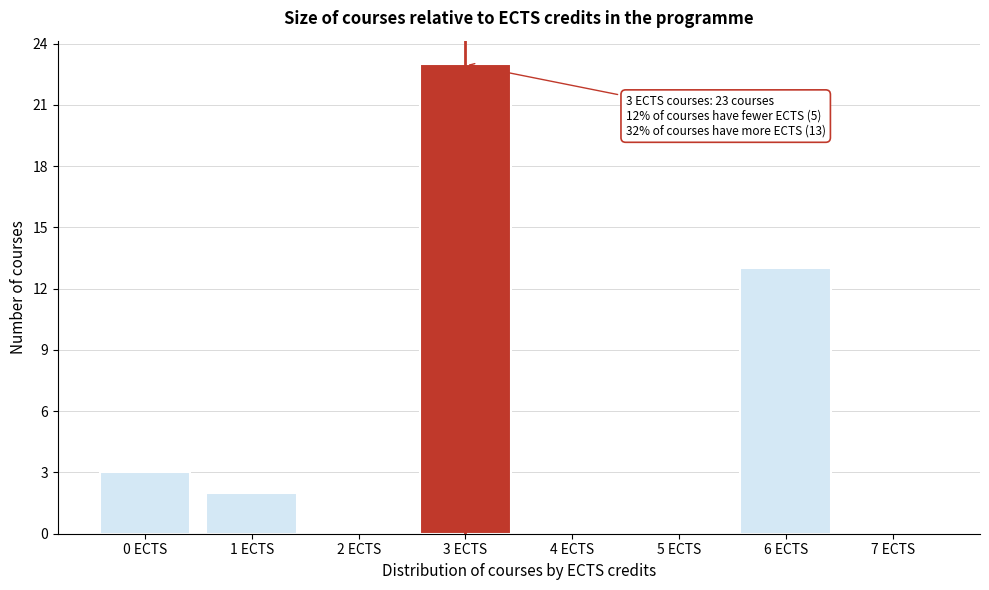

Reading right to left, extract all data points from this chart.

7 ECTS=0	6 ECTS=13	5 ECTS=0	4 ECTS=0	3 ECTS=23	2 ECTS=0	1 ECTS=2	0 ECTS=3